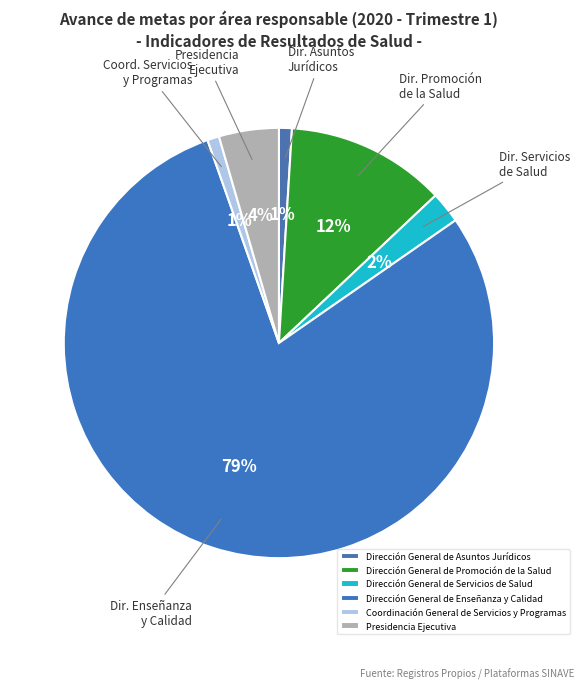

Count the number of slices in the pie.

6